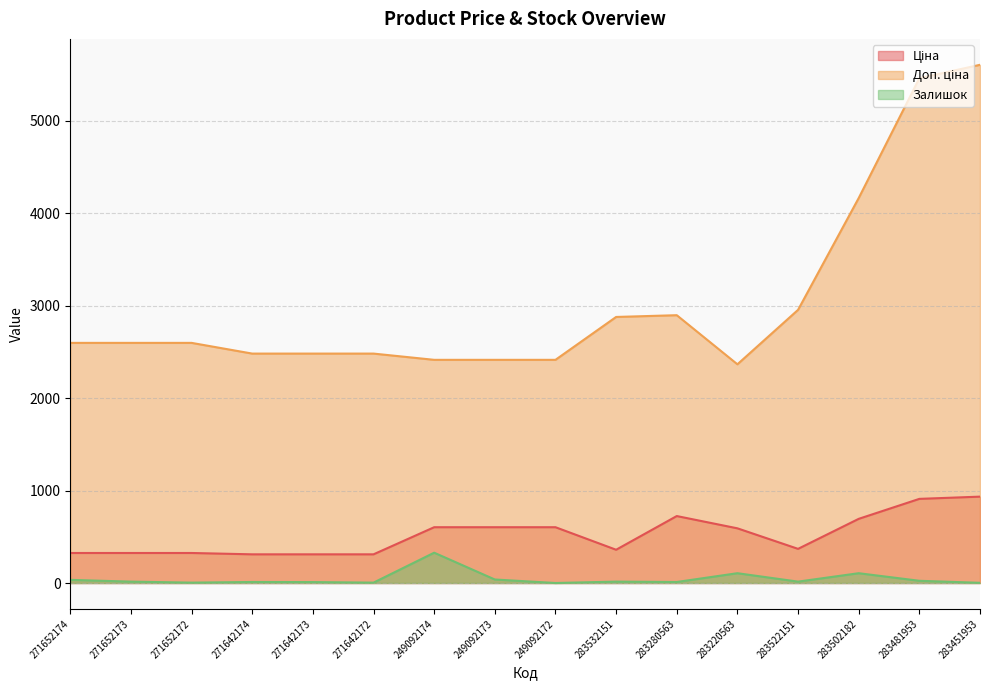

True or false: Залишок and Доп. ціна cross at least once.

False